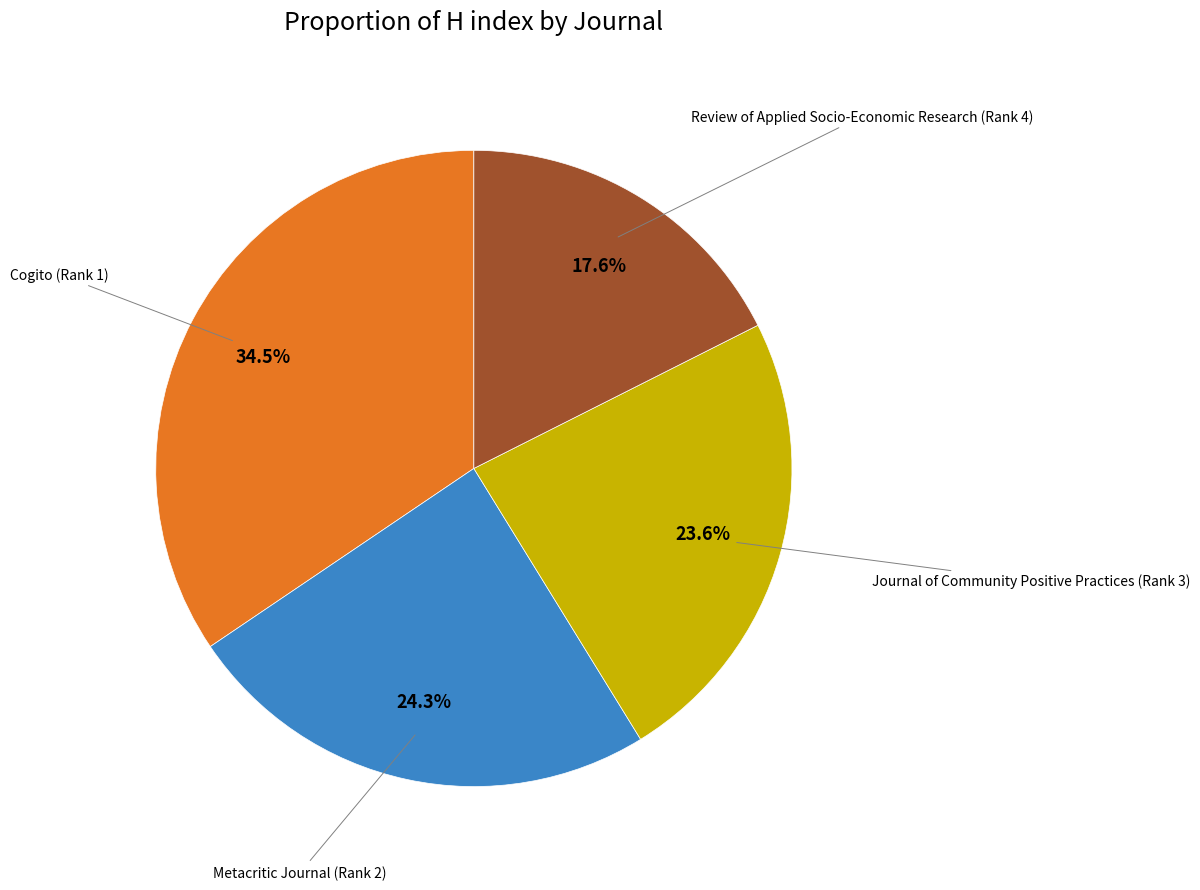

Count the number of slices in the pie.

4